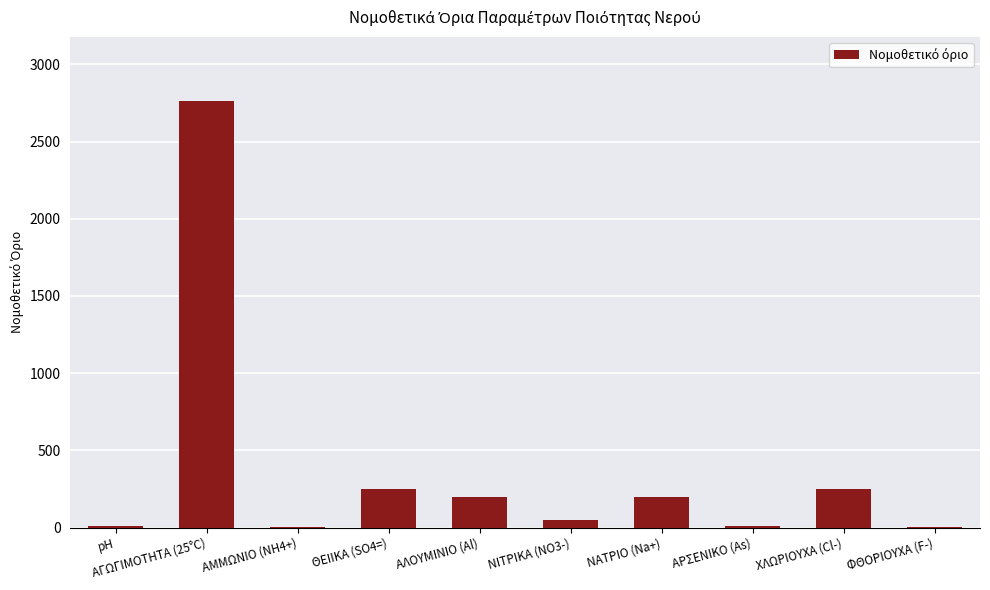

What is the average value?

373.6